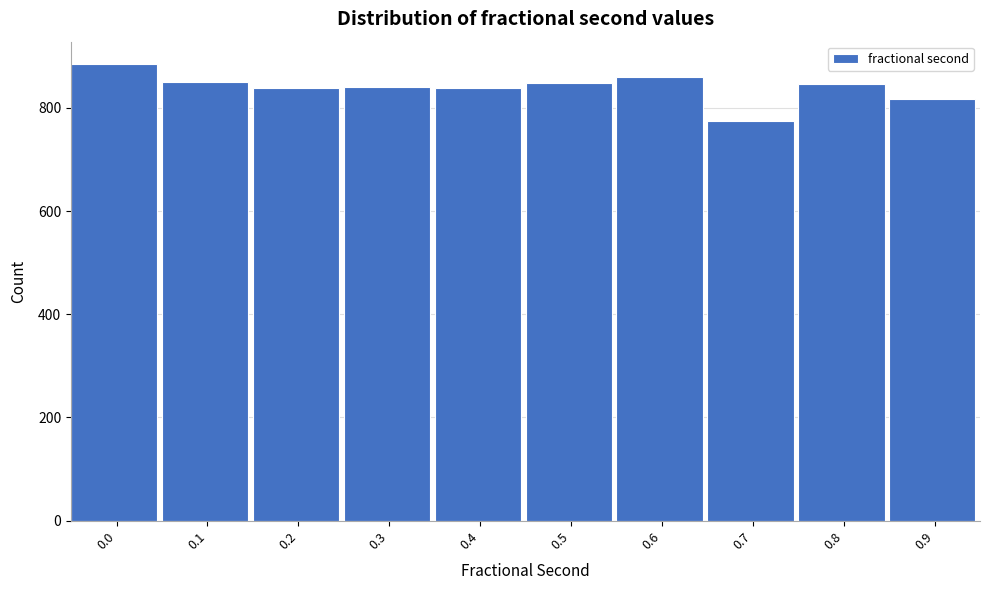

What is the difference between the maximum and minimum values?

110